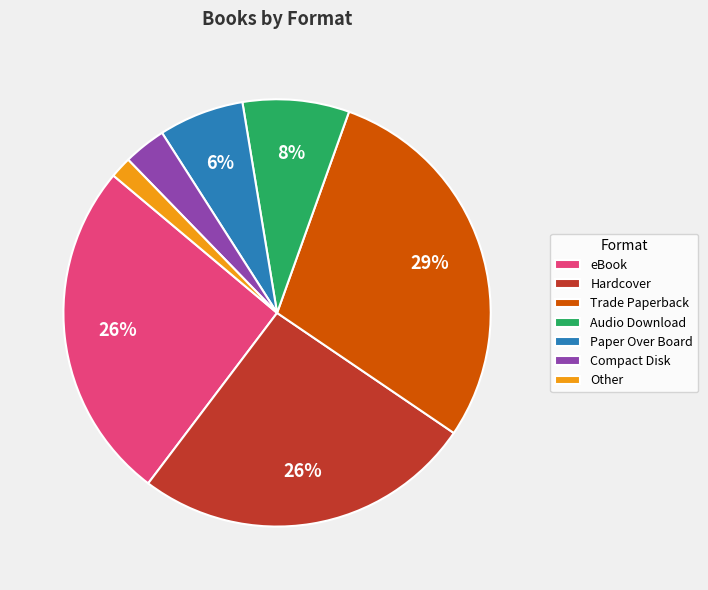

How many segments does this pie chart have?

7